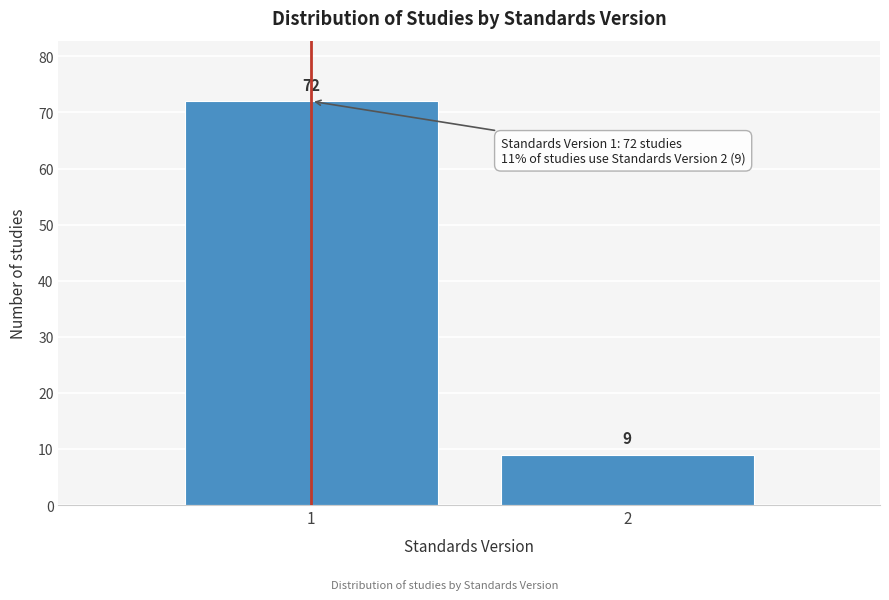

Reading left to right, what are all the values shown in this chart?

72	9